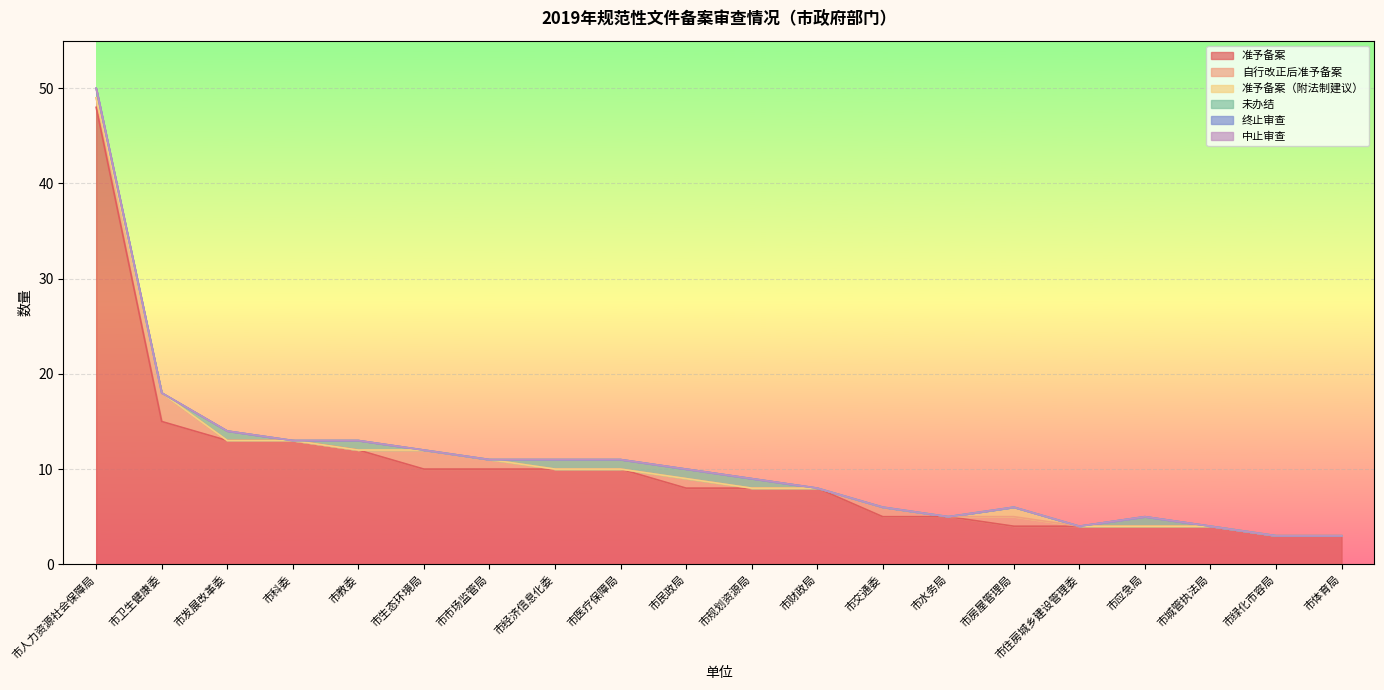

True or false: 自行改正后准予备案 has more than 0 interior local peaks.

True